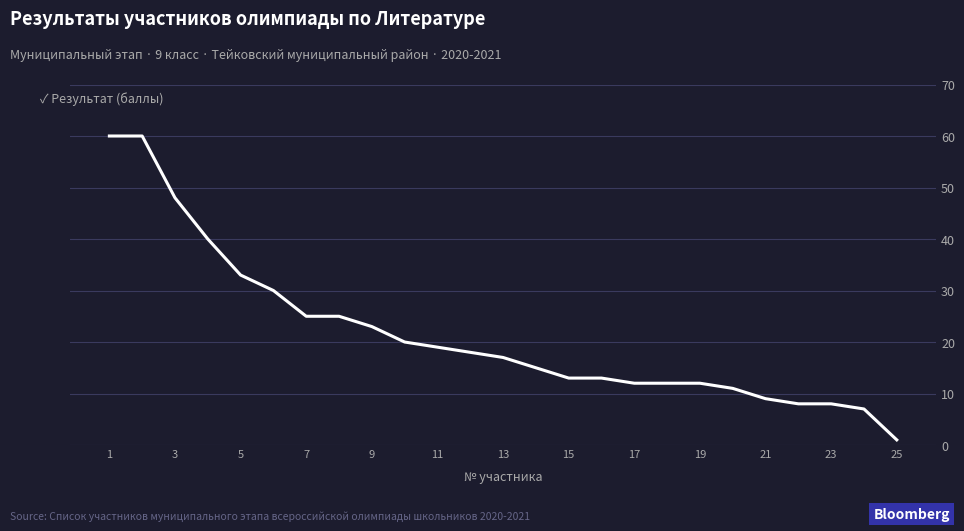

What is the greatest value displayed?

60